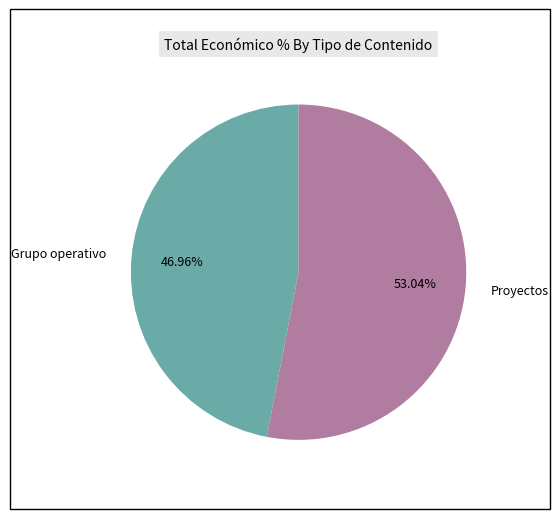

To the nearest percent, what portion does Grupo operativo represent?

47%